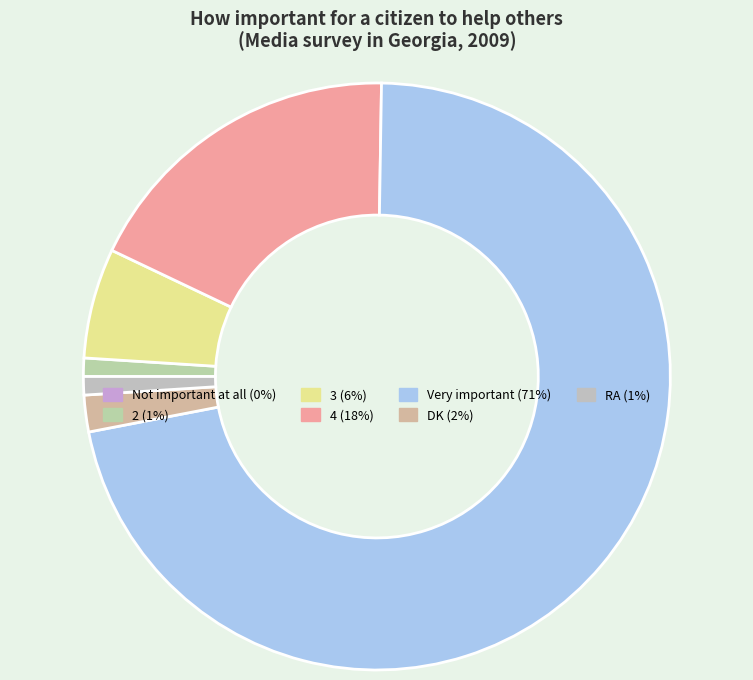

How many segments does this pie chart have?

7